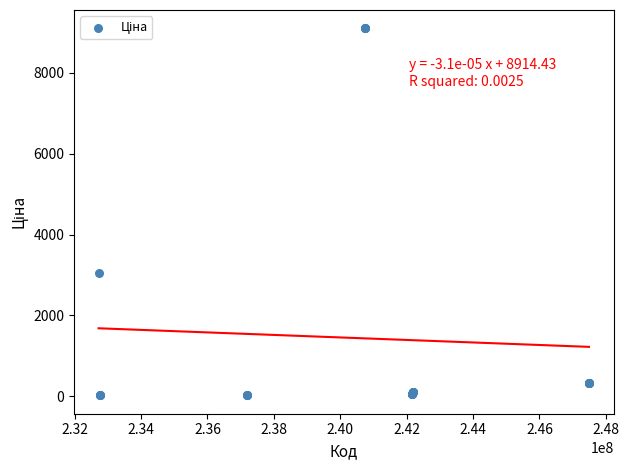

What Y value in the scatter plot is closest to 4559?

3059.7